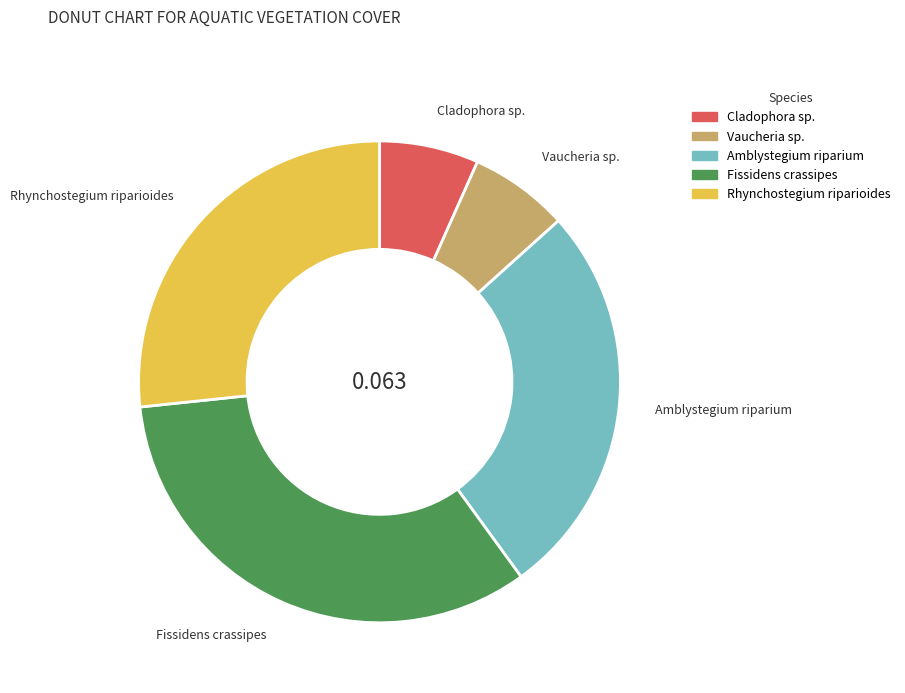

What is the largest slice in the pie chart?

Fissidens crassipes